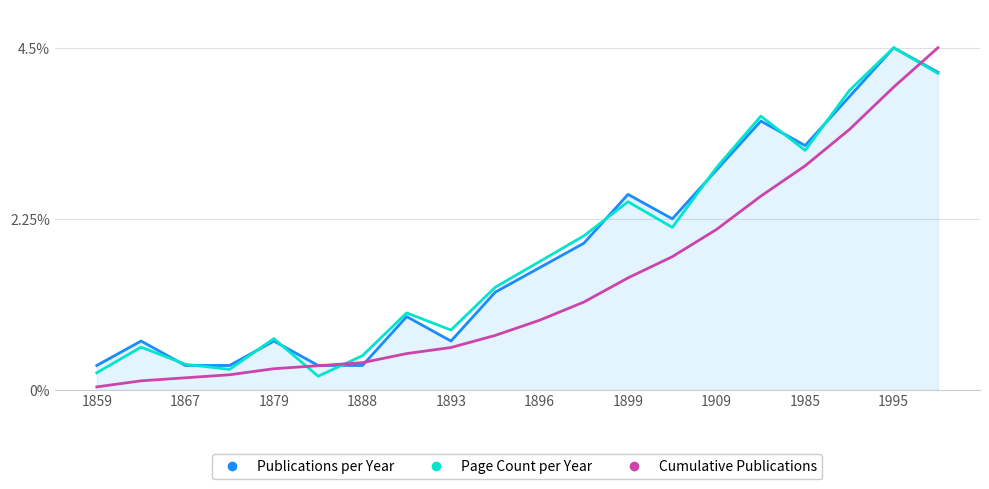

What is the maximum value for Publications per Year?

4.5